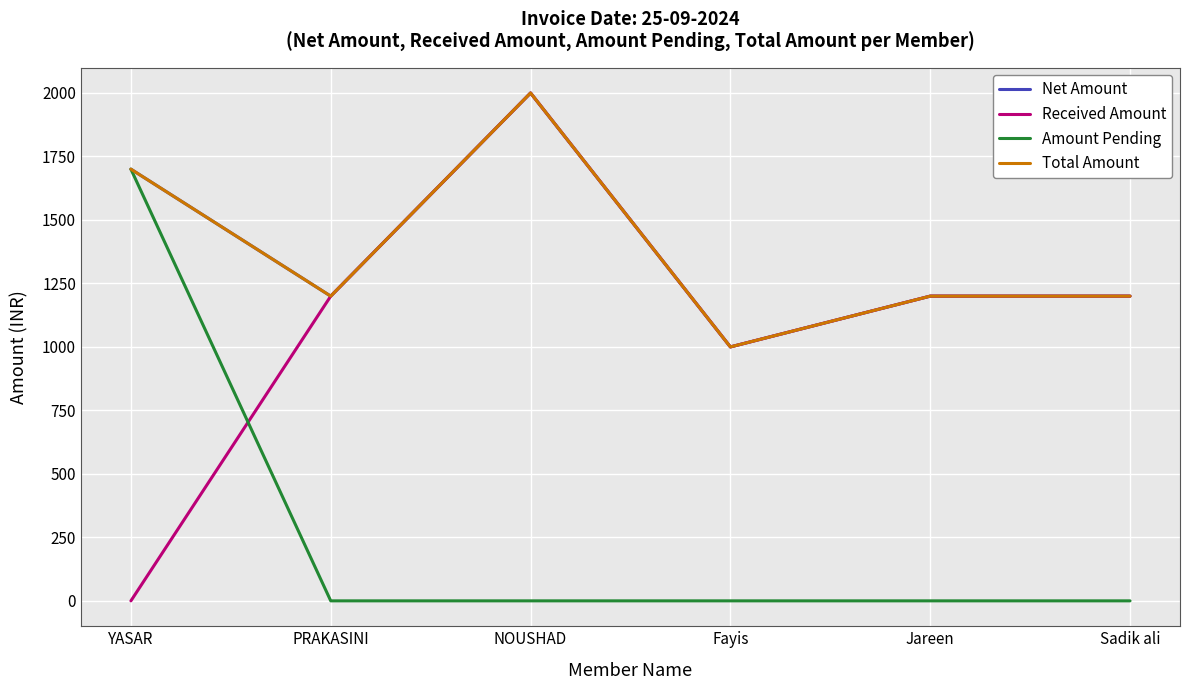

Does the chart display data point markers on the line(s)?

No